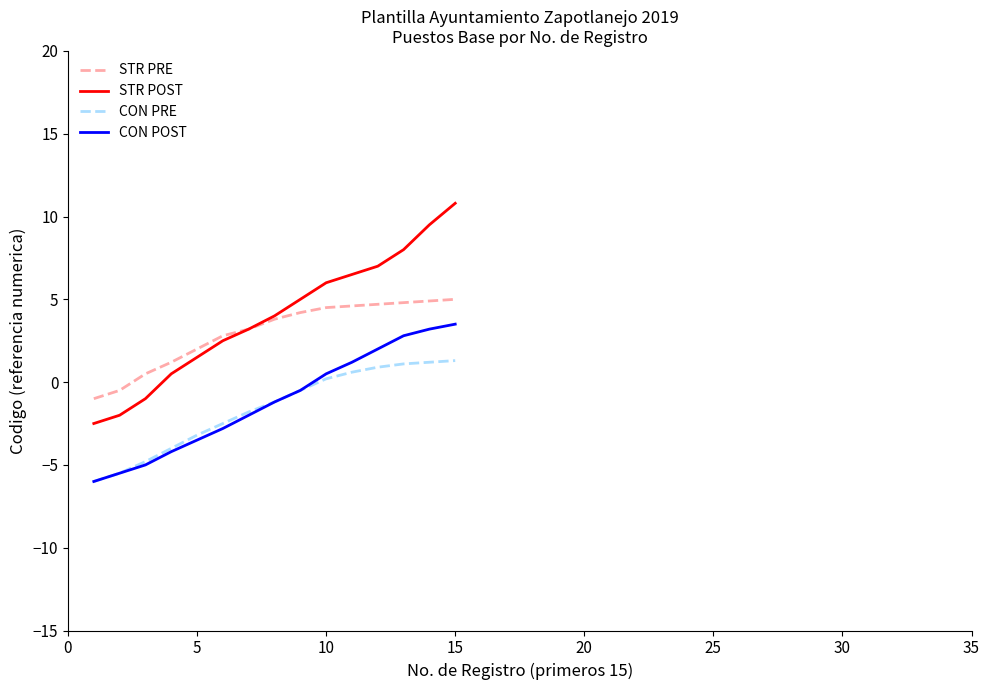

Rank the series by their maximum value, from highest to lowest.

STR POST, STR PRE, CON POST, CON PRE